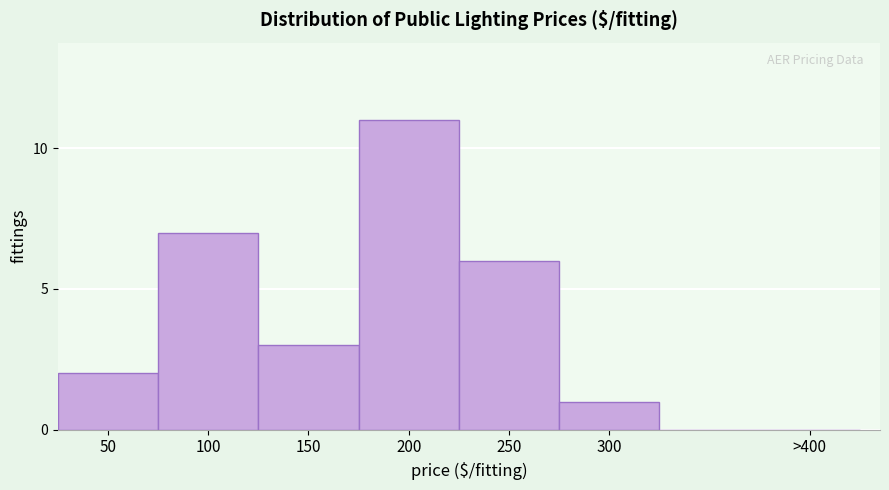

Reading left to right, transcribe all the data shown in this chart.

50=2	100=7	150=3	200=11	250=6	300=1	>400=0